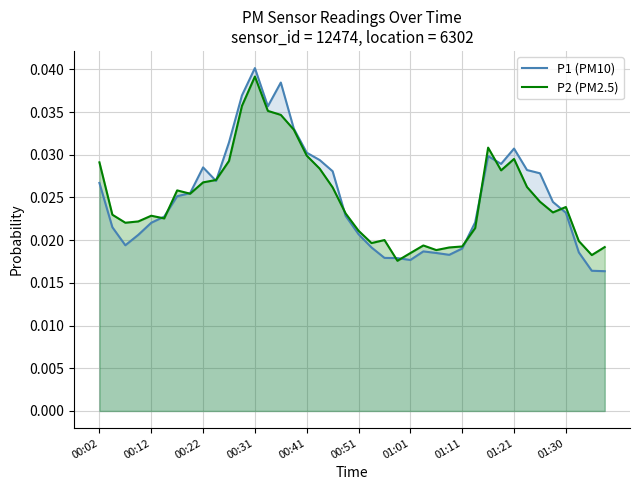

How many lines are shown in the chart?

2